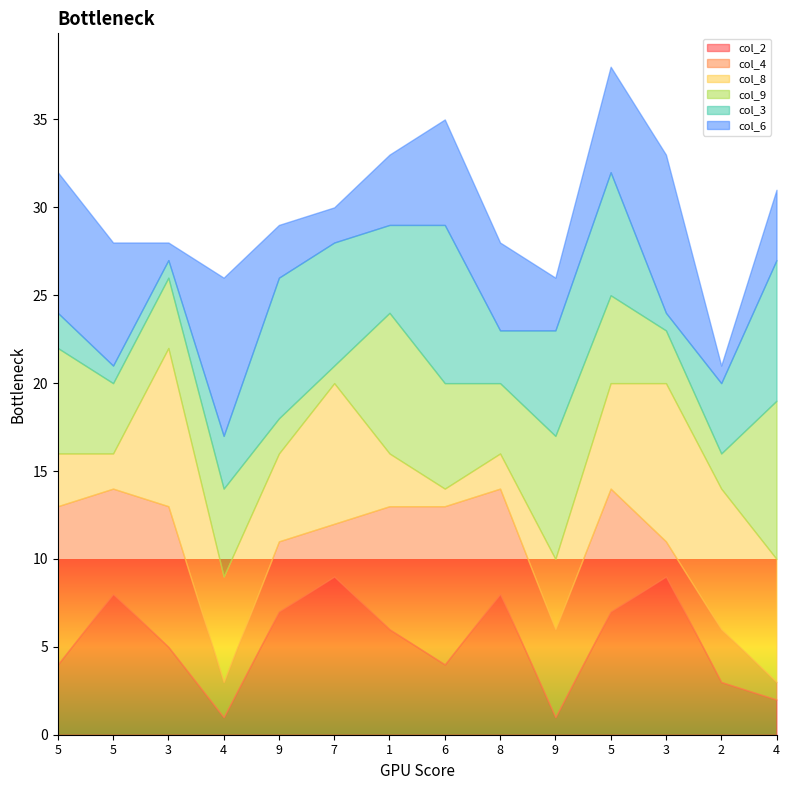

Which series ends up on top after the final intersection of col_2 and col_4?

col_4